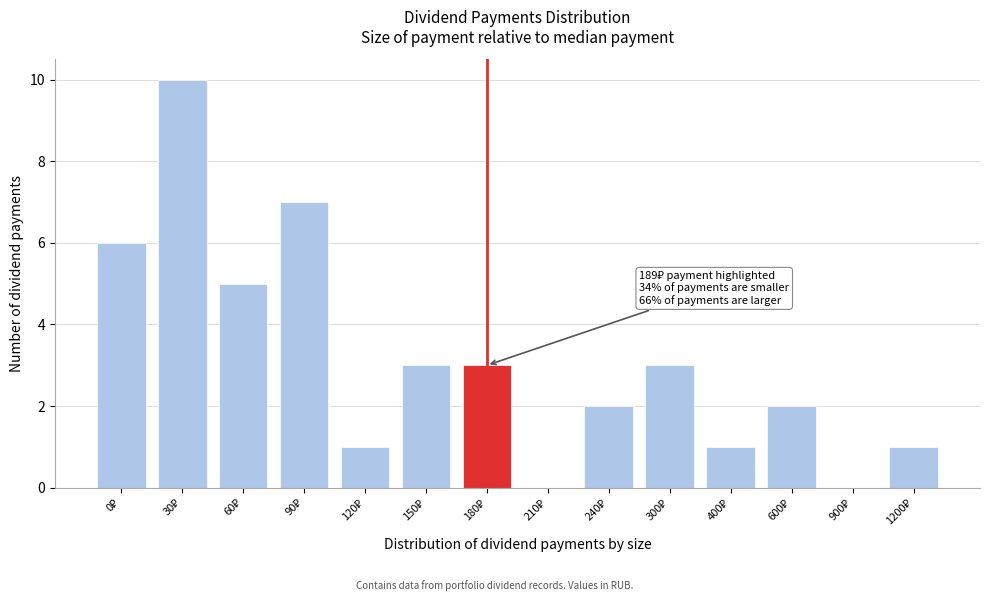

What is the sum of all values?

44